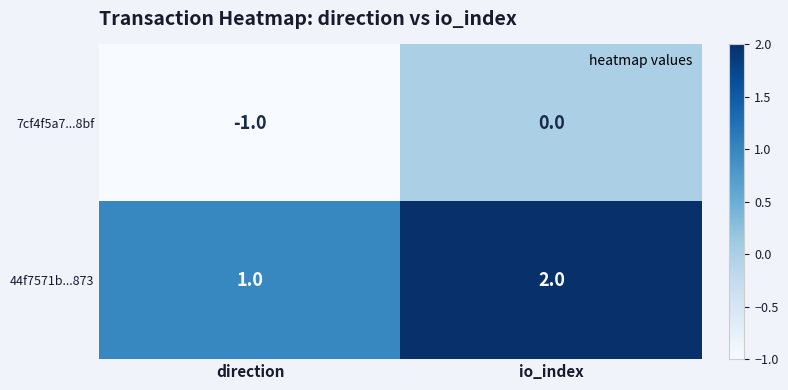

Which category has the lowest value across all series?

direction